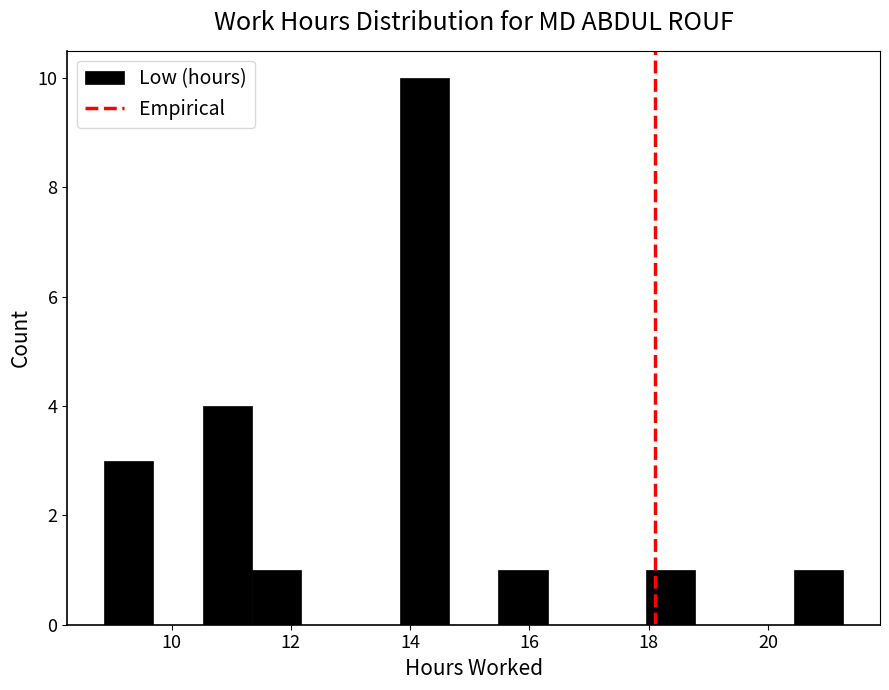

Reading left to right, transcribe this chart: for each bar, give the range it covers on the x-axis and its height. Neither the bar edges nor the heights are printed on the chart, so give them approximately, as read against the axes.

8.8 to 9.6: 3
9.6 to 10.6: 0
10.6 to 11.4: 4
11.4 to 12.2: 1
12.2 to 13.0: 0
13.0 to 13.8: 0
13.8 to 14.6: 10
14.6 to 15.4: 0
15.4 to 16.4: 1
16.4 to 17.2: 0
17.2 to 18.0: 0
18.0 to 18.8: 1
18.8 to 19.6: 0
19.6 to 20.4: 0
20.4 to 21.2: 1